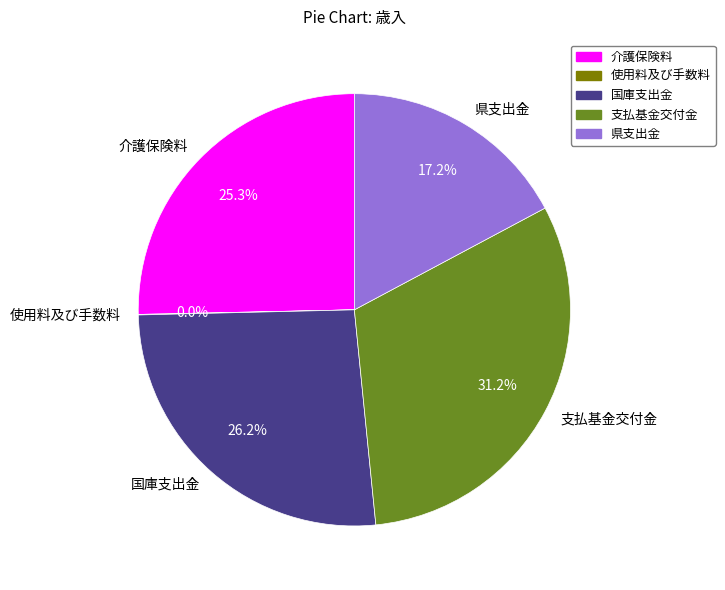

Combined, do 介護保険料 and 県支出金 account for over 50%?

No